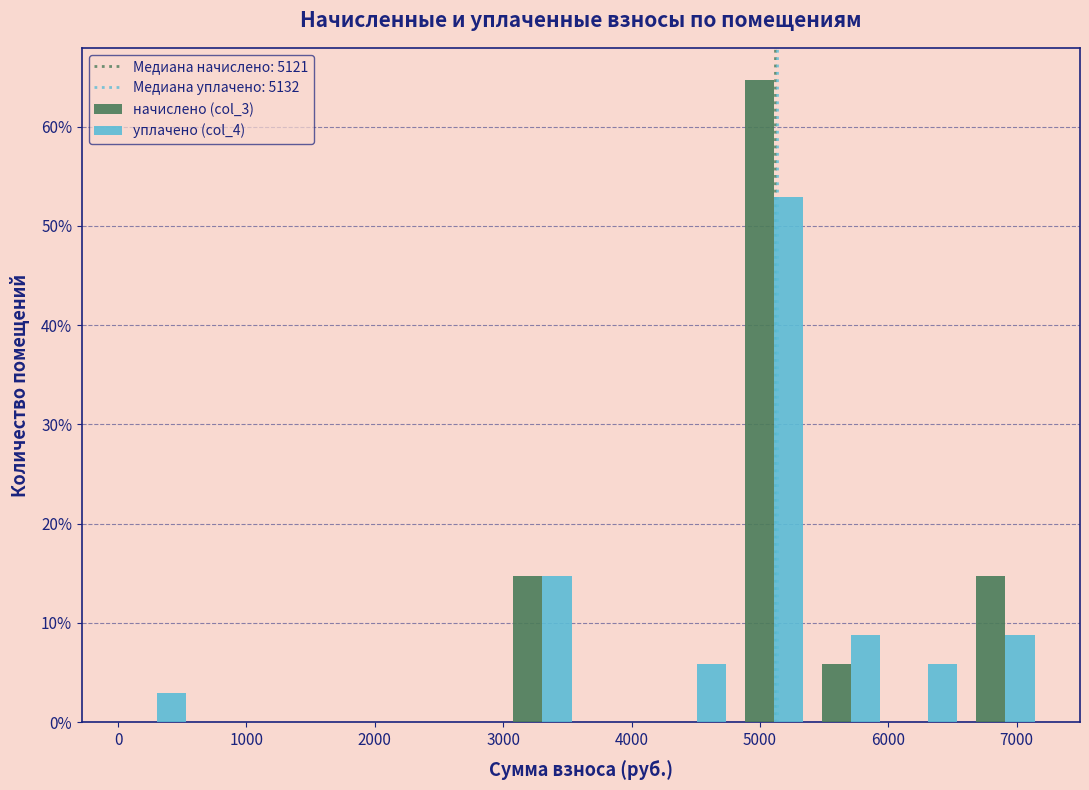

What is the height of the начислено (col_3) bar covering 6600 to 7200 on the x-axis? Neither the bar edges nor the heights are printed on the chart, so give them approximately, as read against the axes.

15